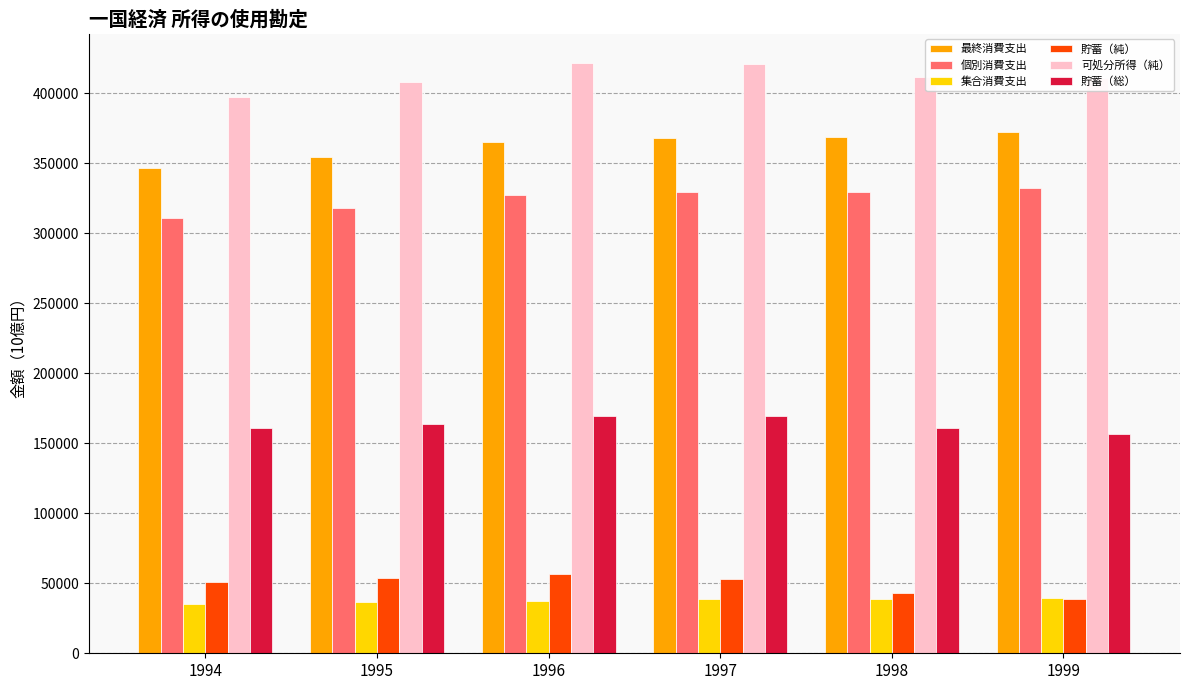

What is the sum of the 貯蓄（総） values at 1999 and 1997?

325957.6